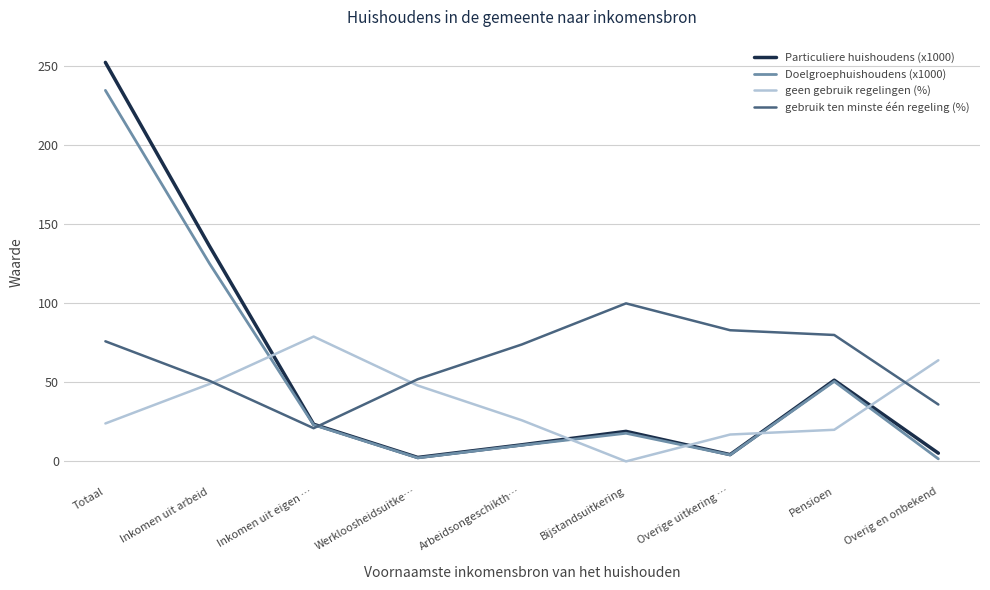

What is the highest value of the geen gebruik regelingen (%) series?

79.0